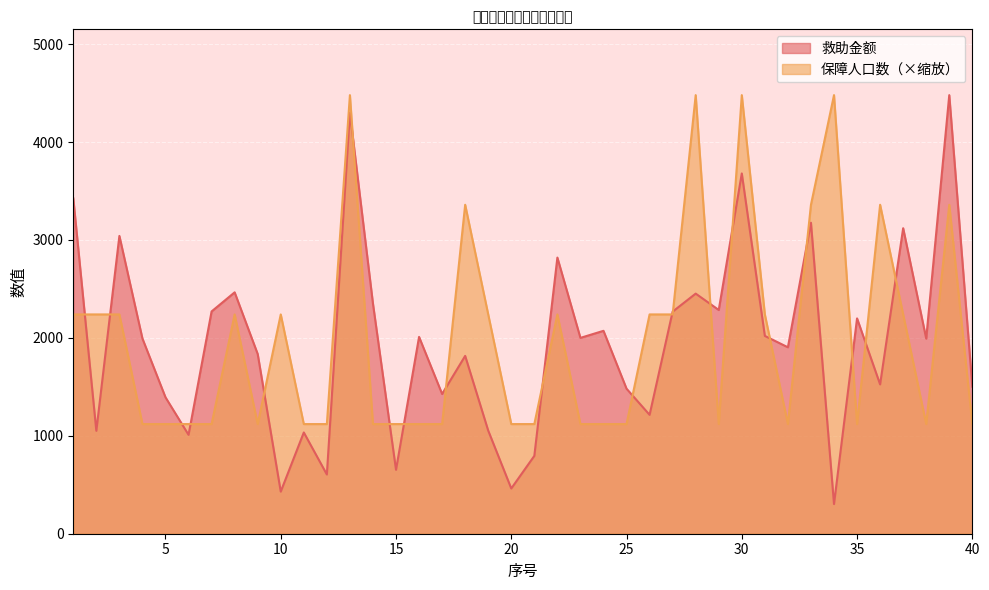

What is the average value of the 保障人口数 series?

1987.6